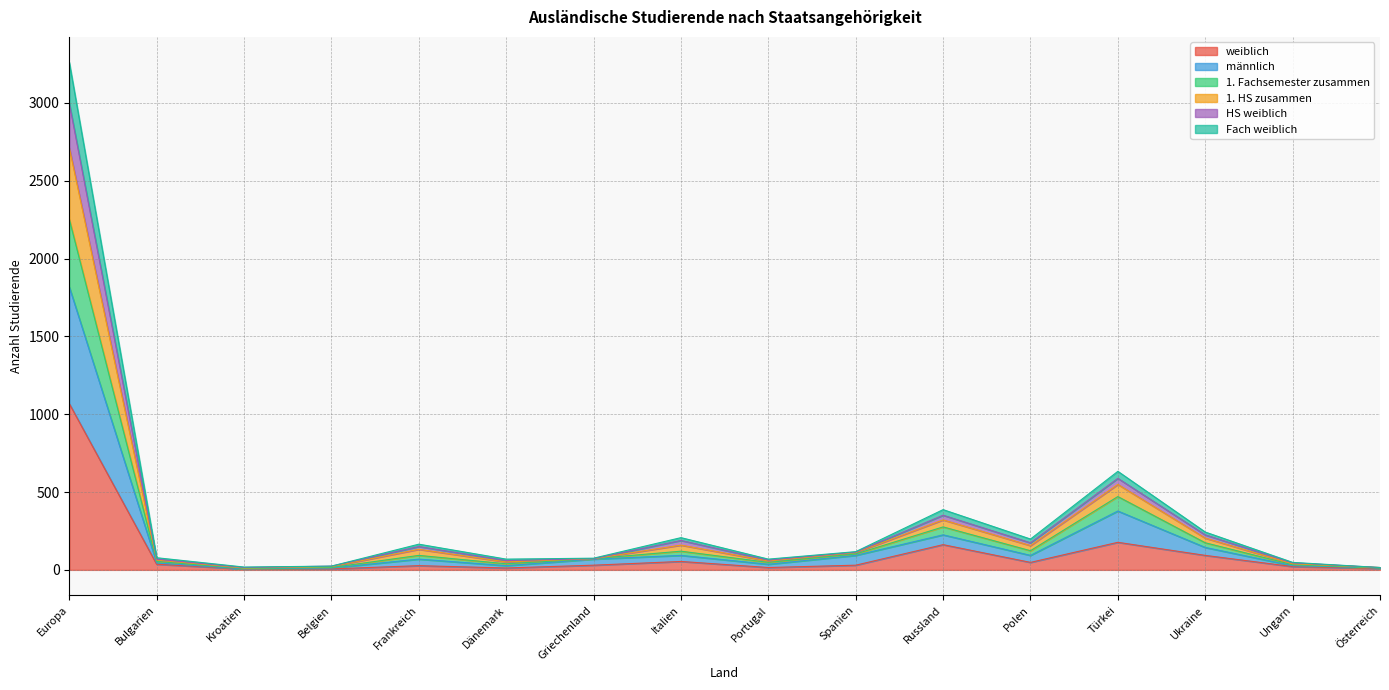

Reading right to left, what are all the values shown in this chart?

weiblich: 9	21	93	177	48	162	30	15	54	30	12	27	6	6	36	1068
männlich: 12	27	144	378	93	225	93	36	93	69	27	69	12	6	45	1818
1. Fachsemester zusammen: 15	48	243	633	198	387	117	69	207	75	69	165	24	18	78	3261
1. HS zusammen: 15	45	225	588	174	351	114	63	189	72	60	150	24	15	69	2997
HS weiblich: 15	39	204	549	156	321	111	57	159	72	51	132	21	12	63	2712
Fach weiblich: 12	33	174	471	123	276	102	48	120	72	39	93	15	9	54	2253